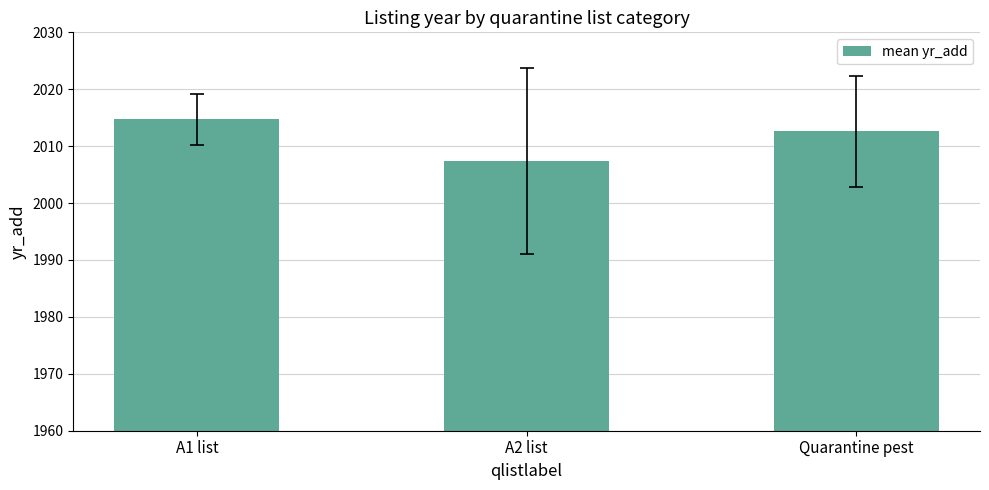

Rank the categories by value from highest to lowest.

A1 list, Quarantine pest, A2 list